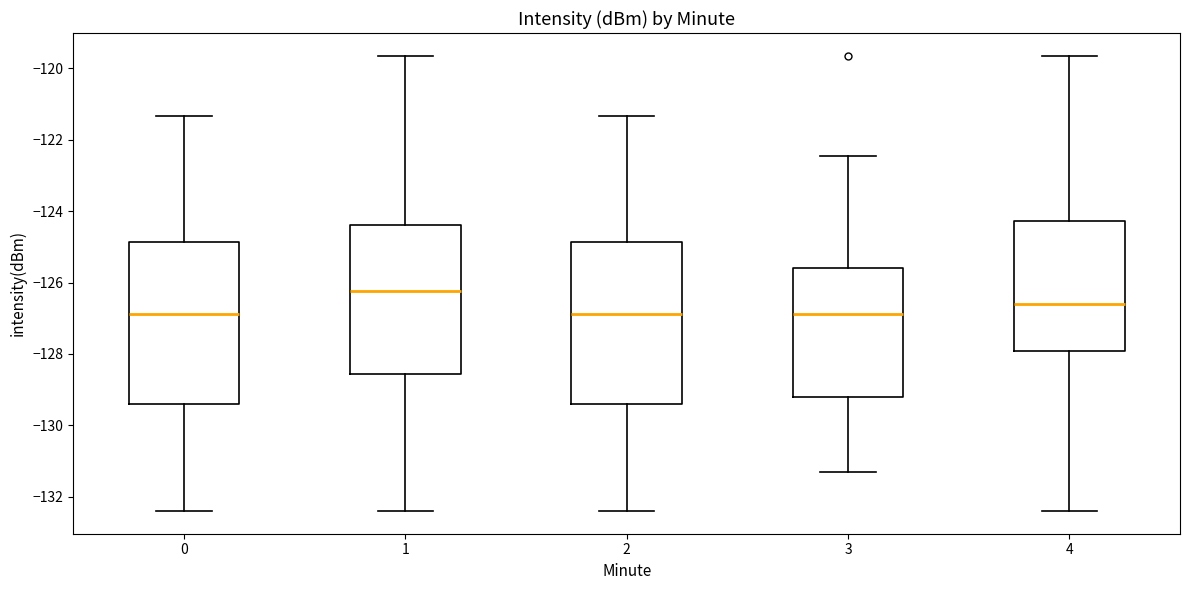

Where is the lower edge of the box at x = 1 on the y-axis? The values are not printed on the chart, so give them approximately, as read against the axis.

-128.6